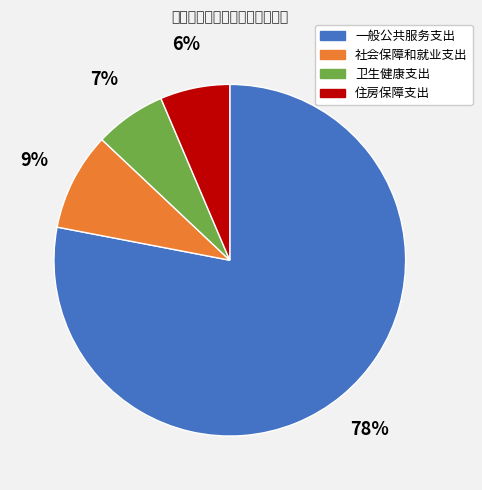

Does any single category account for the majority?

Yes